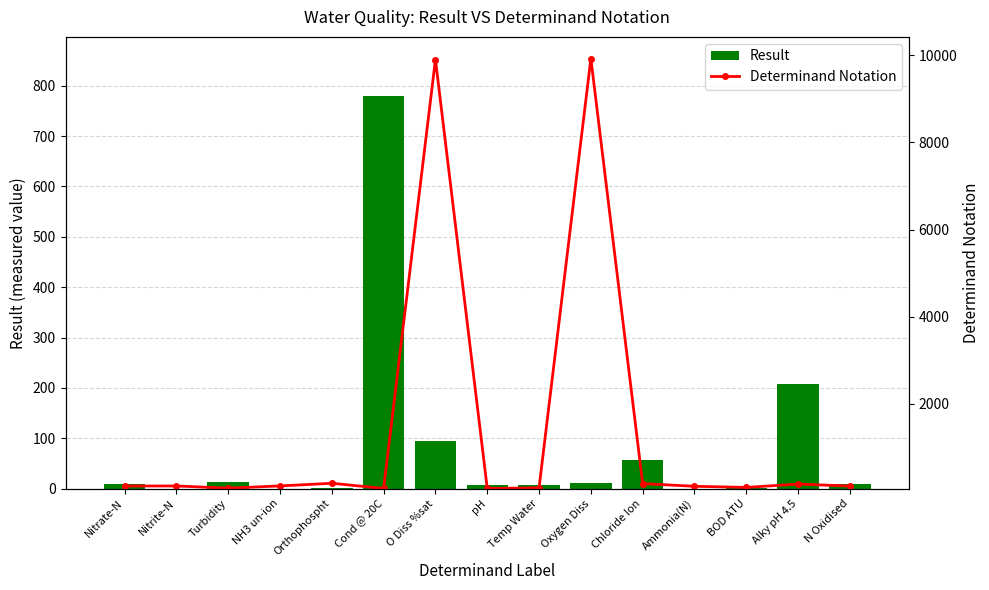

Where does the Result series first go above 9?

Nitrate-N